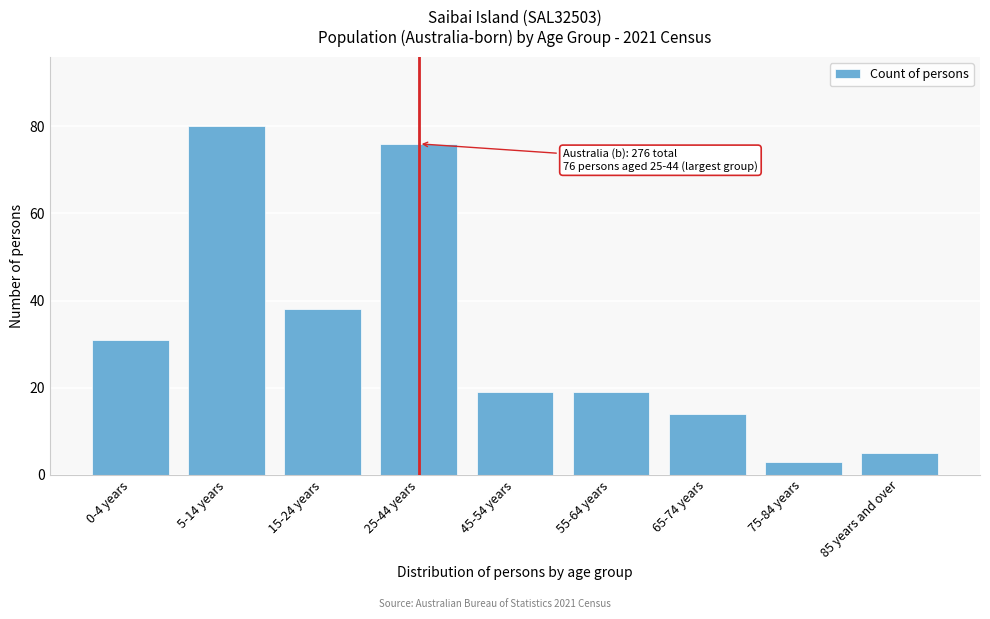

Reading right to left, extract all data points from this chart.

85 years and over=5	75-84 years=3	65-74 years=14	55-64 years=19	45-54 years=19	25-44 years=76	15-24 years=38	5-14 years=80	0-4 years=31